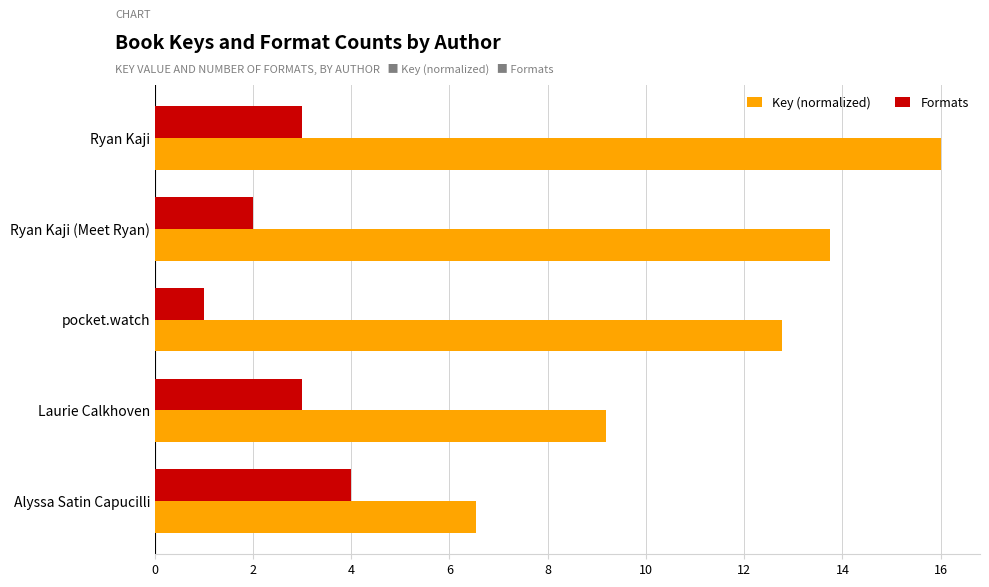

At which label is Formats closest to 2?

Ryan Kaji (Meet Ryan)